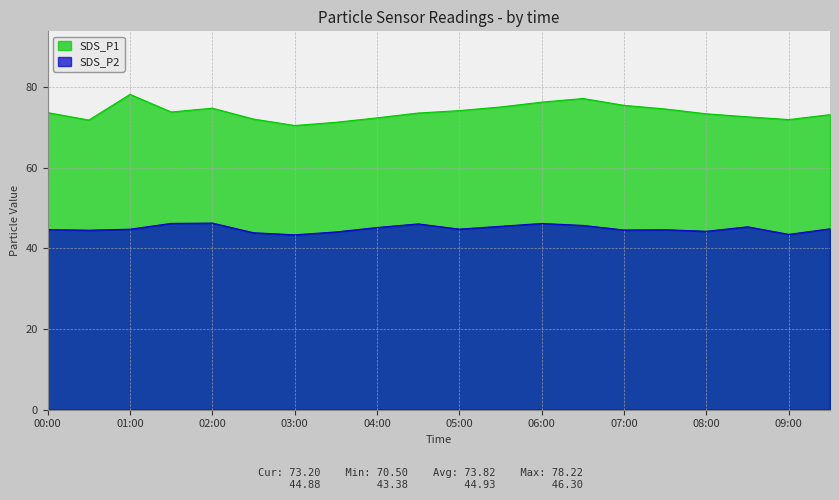

At 02:30, list the series in order from smallest to largest.

SDS_P2, SDS_P1